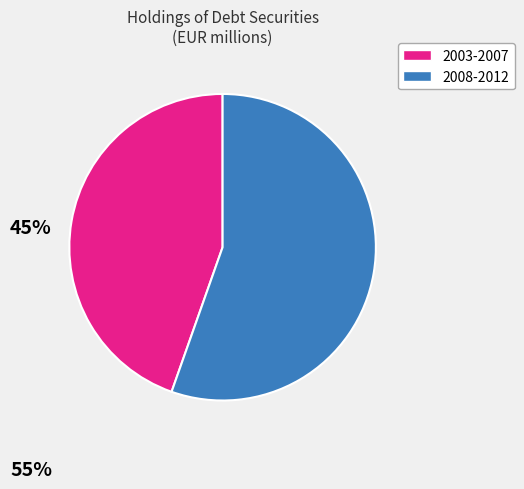

Does any single category account for the majority?

Yes